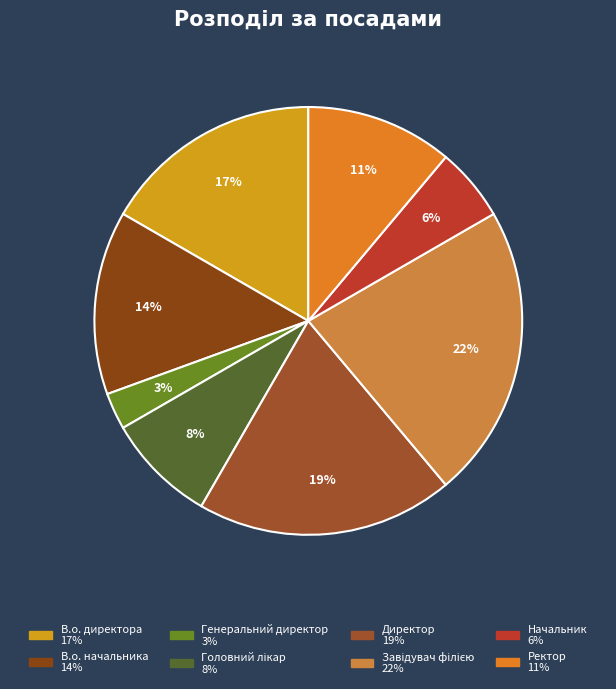

Does Начальник represent more than half of the total?

No